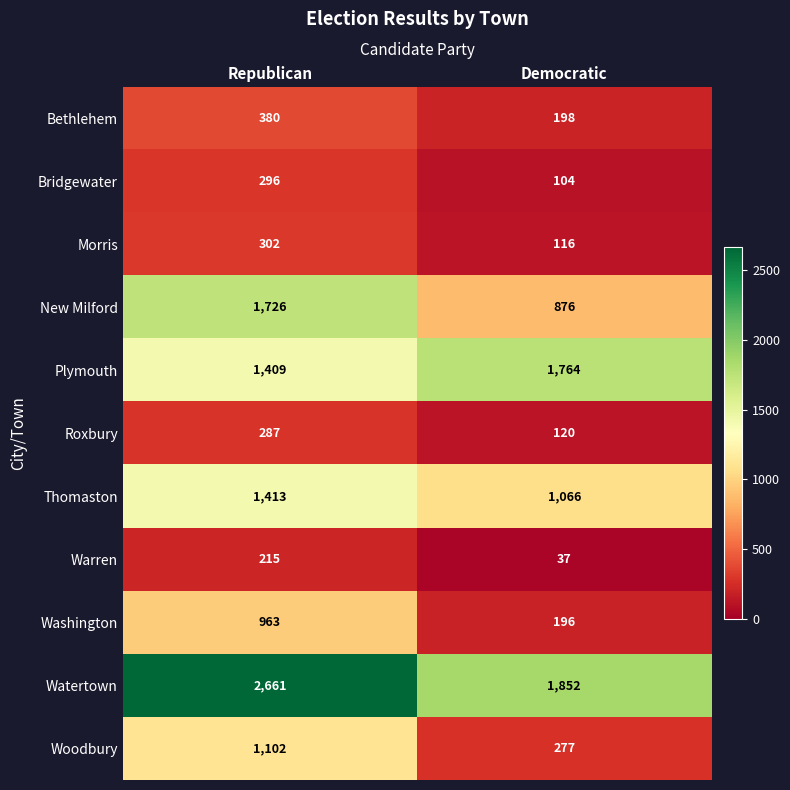

What is the minimum value shown in the chart?

37